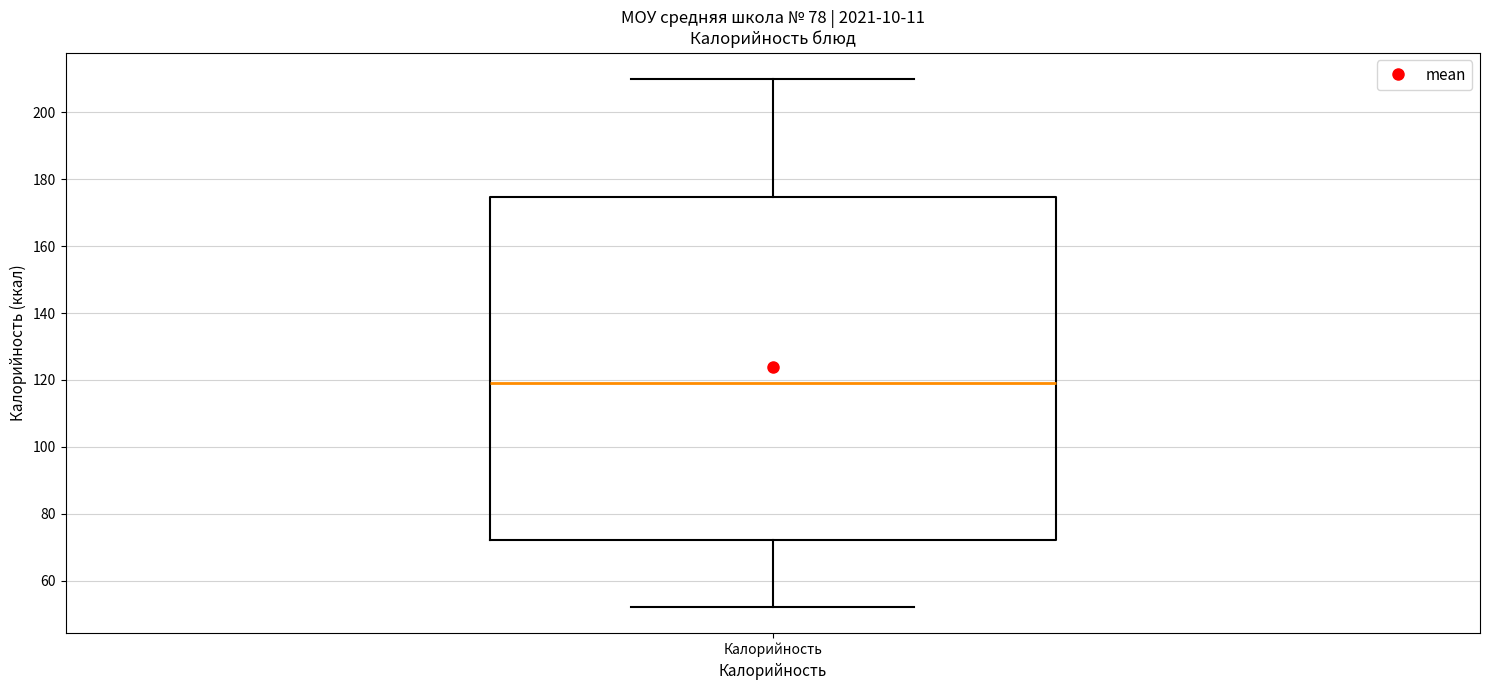

Transcribe this box plot: give where the median line is, the range the box spans, and where the two whiskers end, as read against the y-axis. The values are not printed on the chart, so give them approximately, as read against the axis.

median 120, box 72 to 174, whiskers 52 to 210